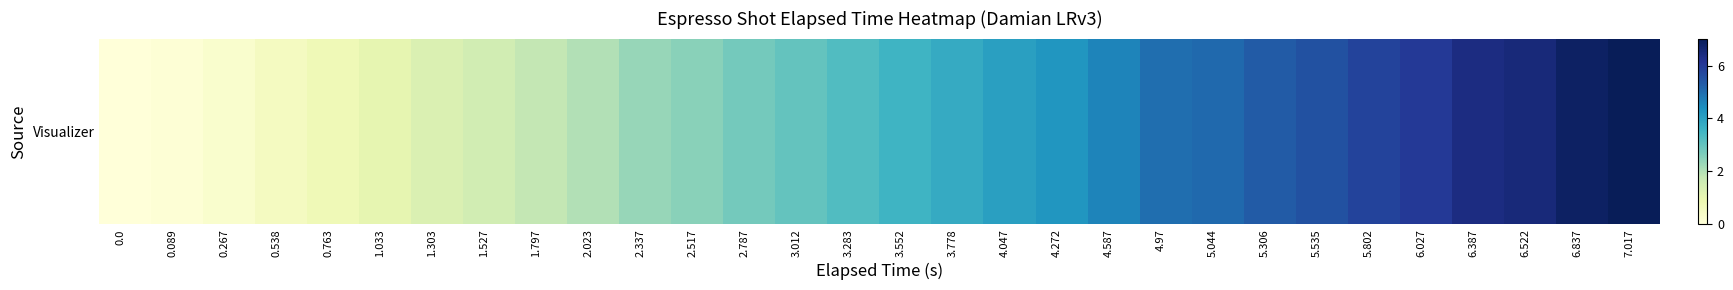

Reading left to right, extract all data points from this chart.

0.0	0.1	0.3	0.5	0.8	1.0	1.3	1.5	1.8	2.0	2.3	2.5	2.8	3.0	3.3	3.6	3.8	4.0	4.3	4.6	5.0	5.0	5.3	5.5	5.8	6.0	6.4	6.5	6.8	7.0